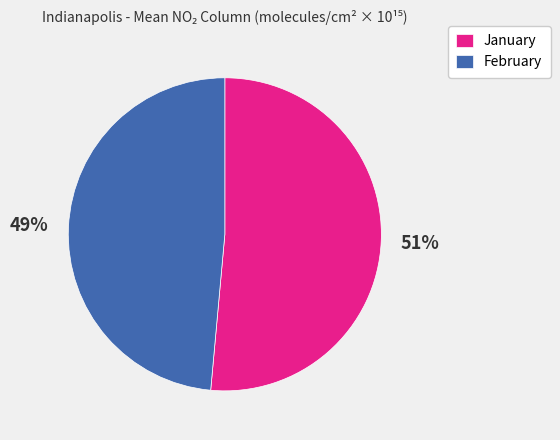

Count the number of slices in the pie.

2